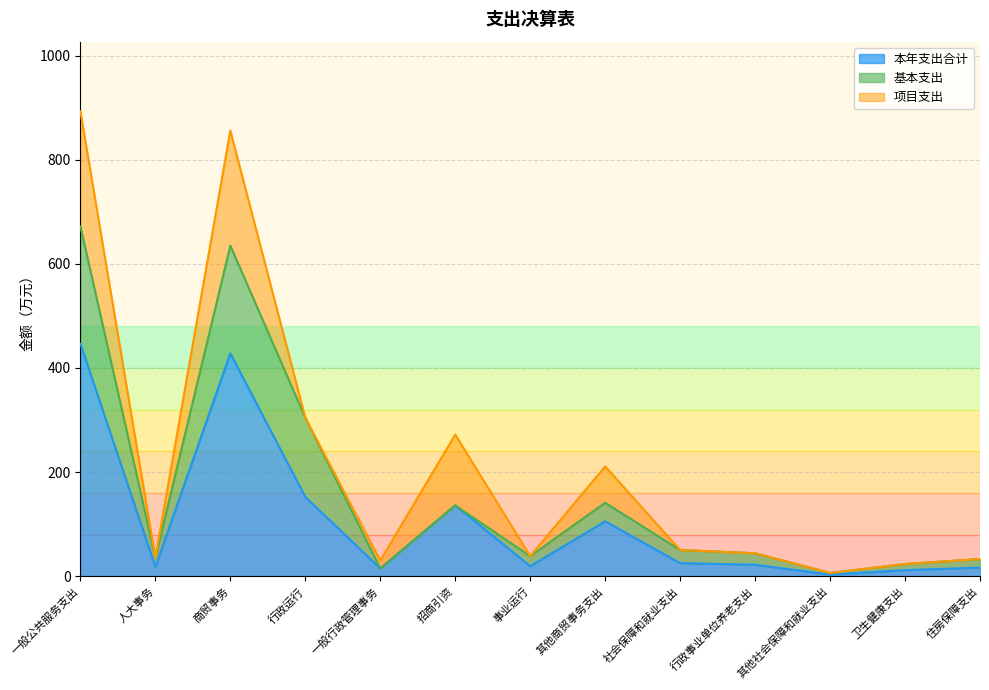

What is the label of the 5th point from the right?

社会保障和就业支出